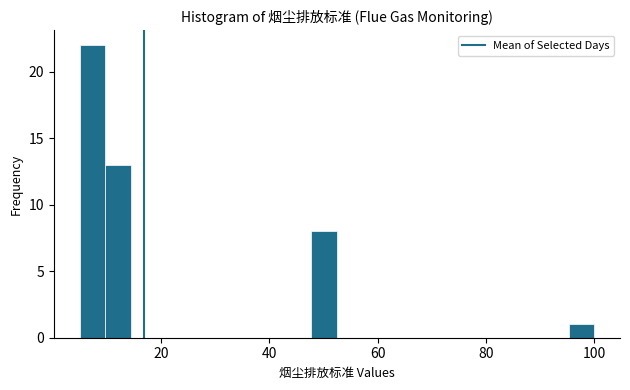

Read against the x-axis, roughly where is the centre of the tallest bar?

8